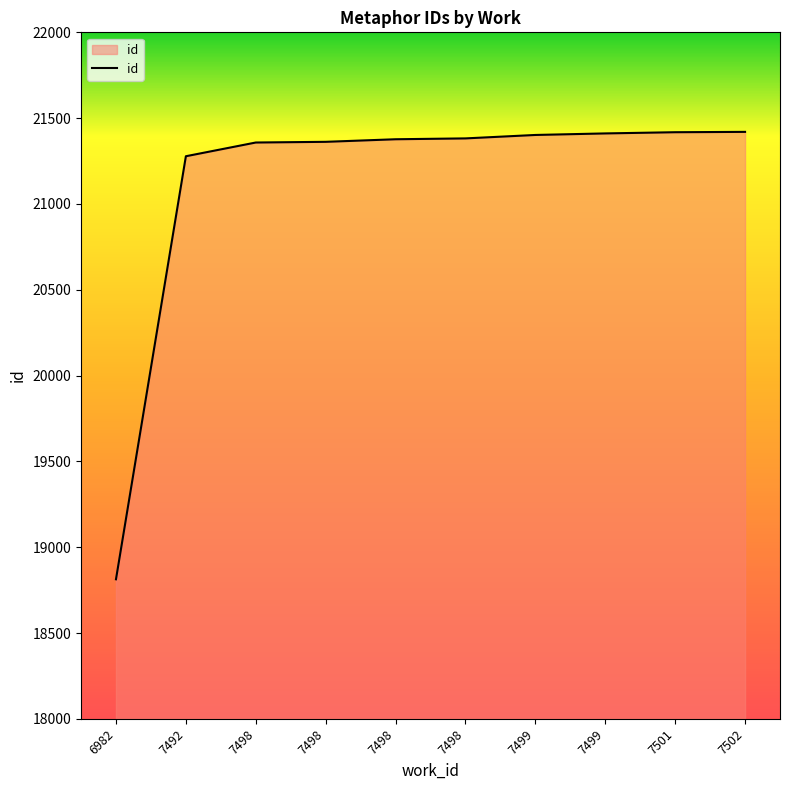

What is the average value?

21122